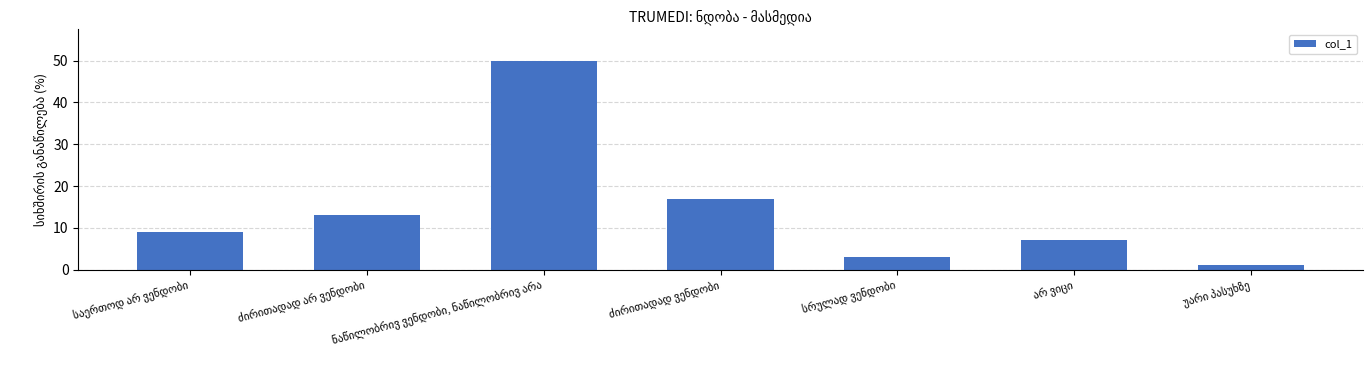

What is the difference between the second highest and second lowest values?

14